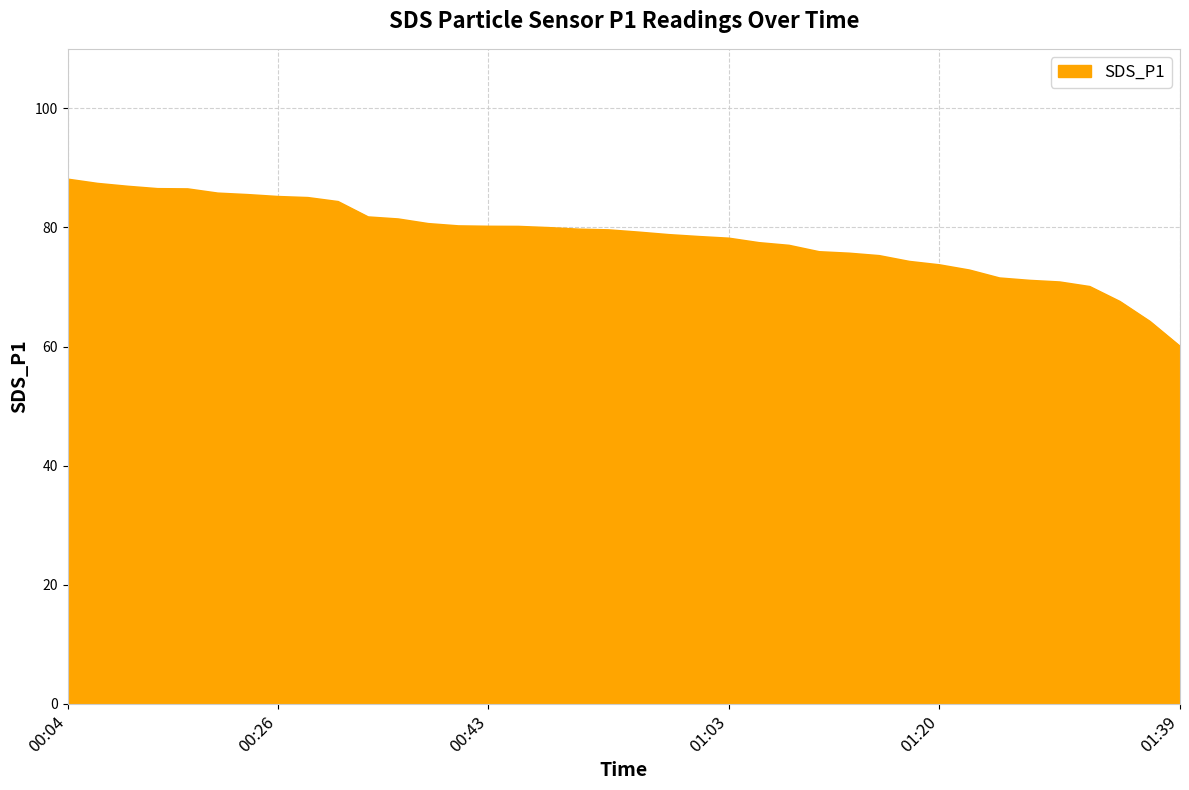

What is the minimum value shown in the chart?

60.0